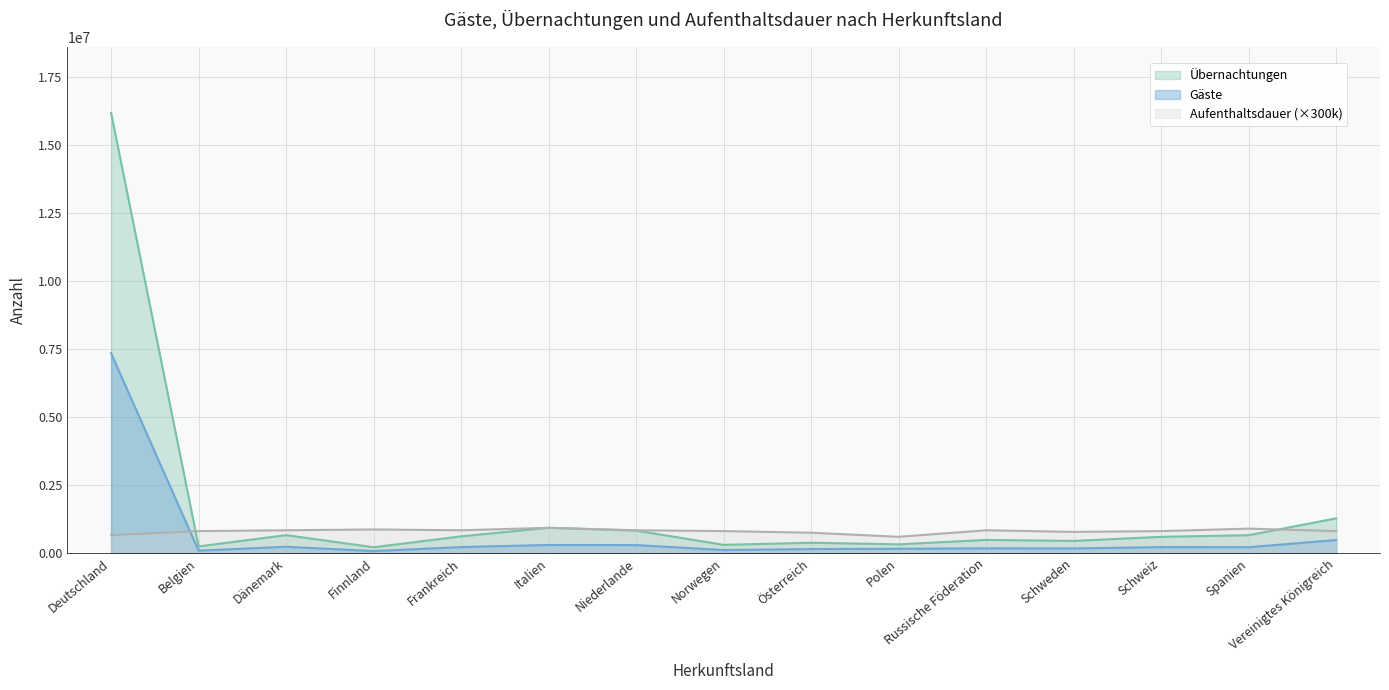

Which category has the lowest value across all series?

Finnland